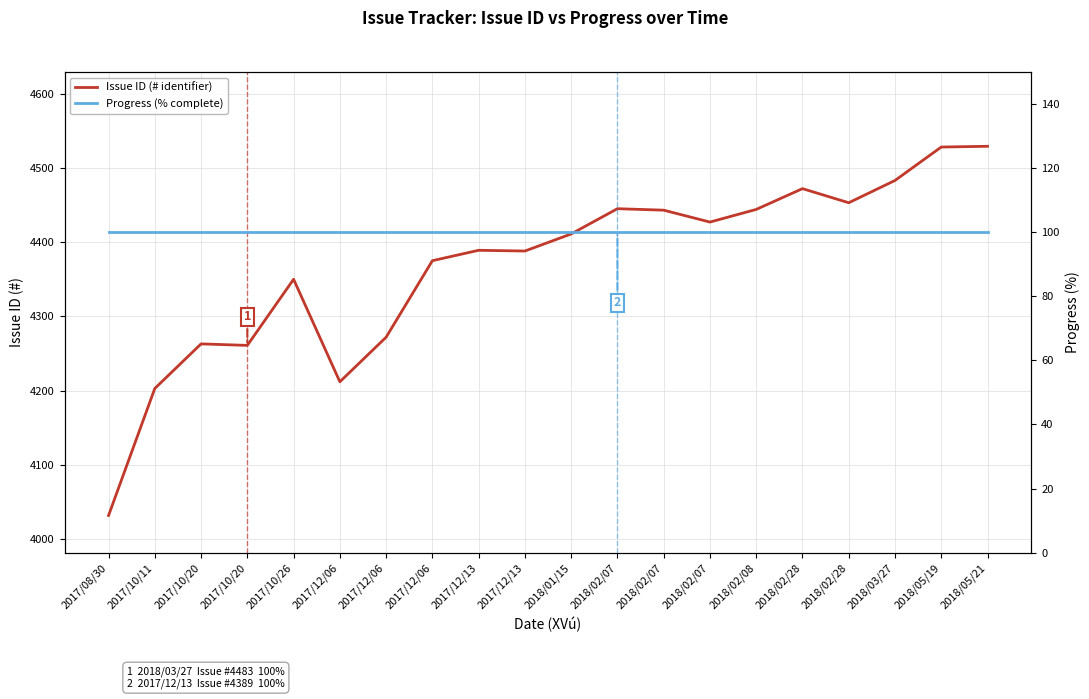

The Issue ID (# identifier) series shows 6981 at 2017/12/13. True or false?

False